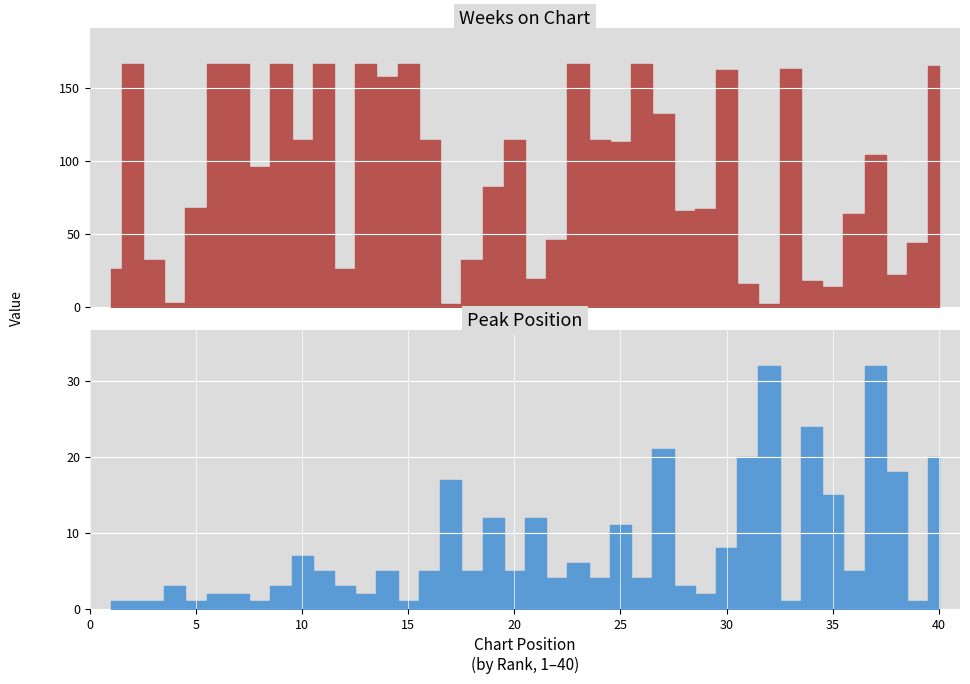

At which category does Peak Position reach its first local peak?

4